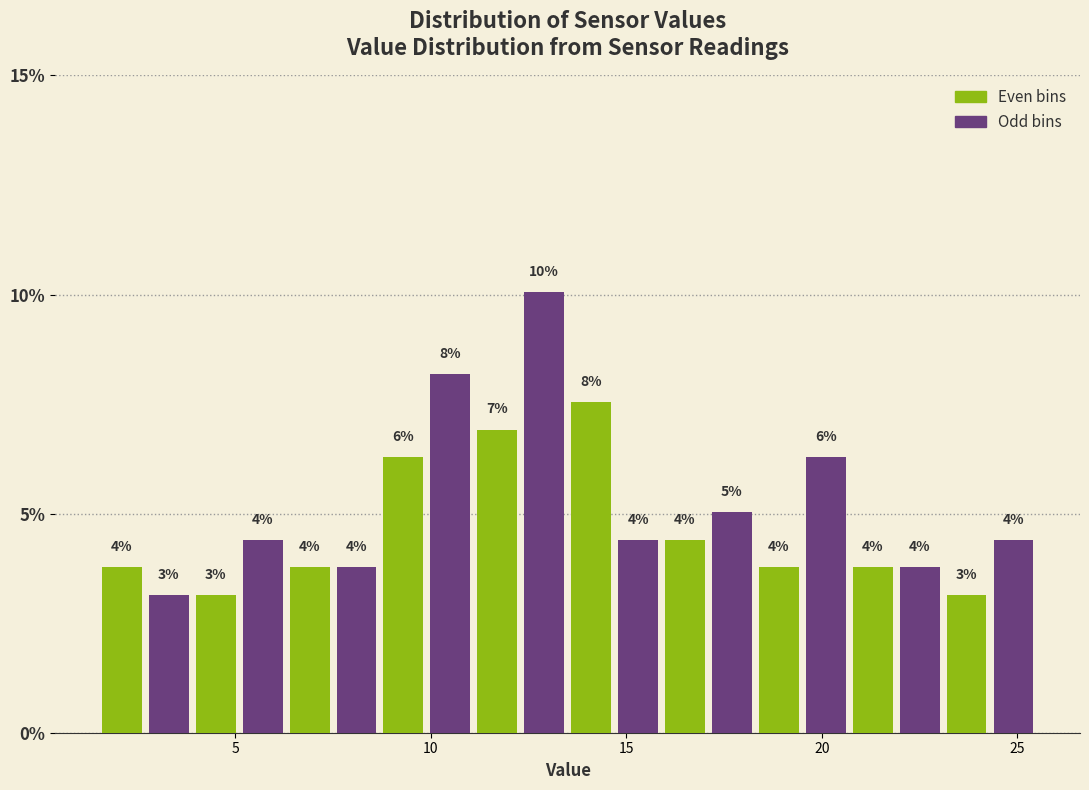

Read against the x-axis, roughly where is the centre of the tallest bar?

13.0